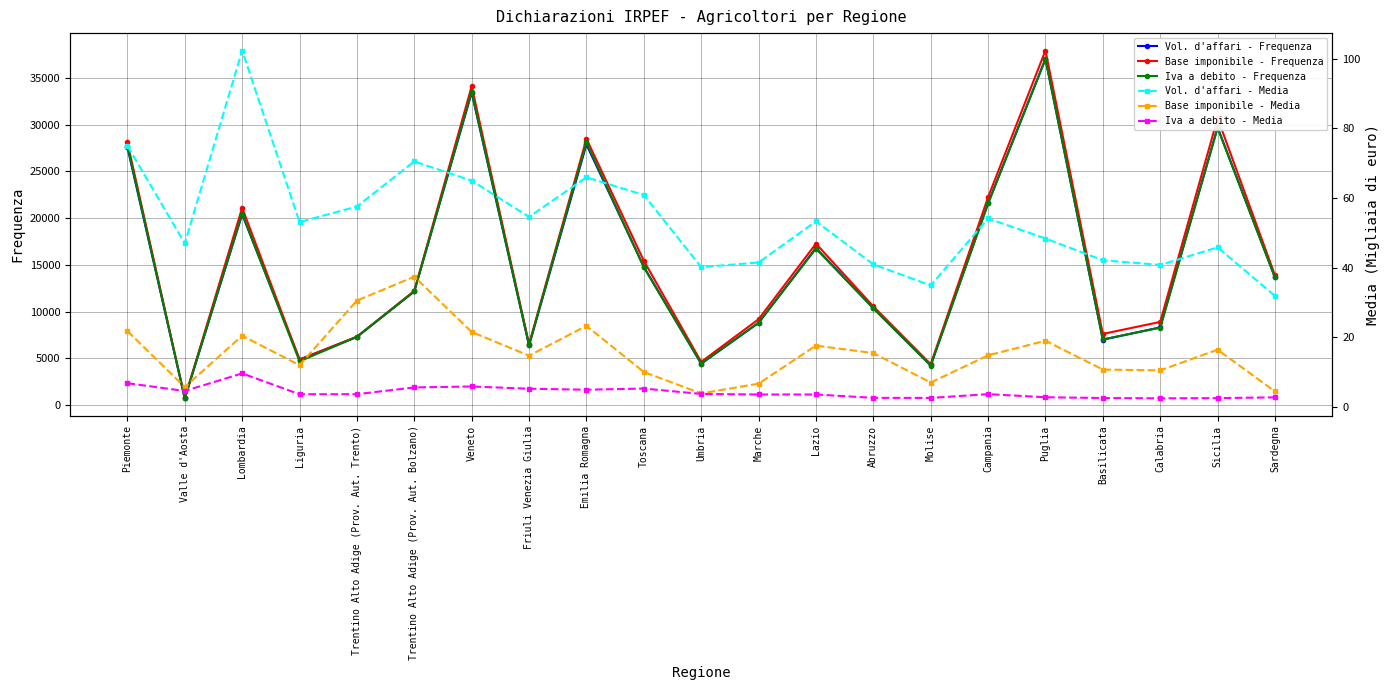

At which category is the sum across all series the highest?

Puglia